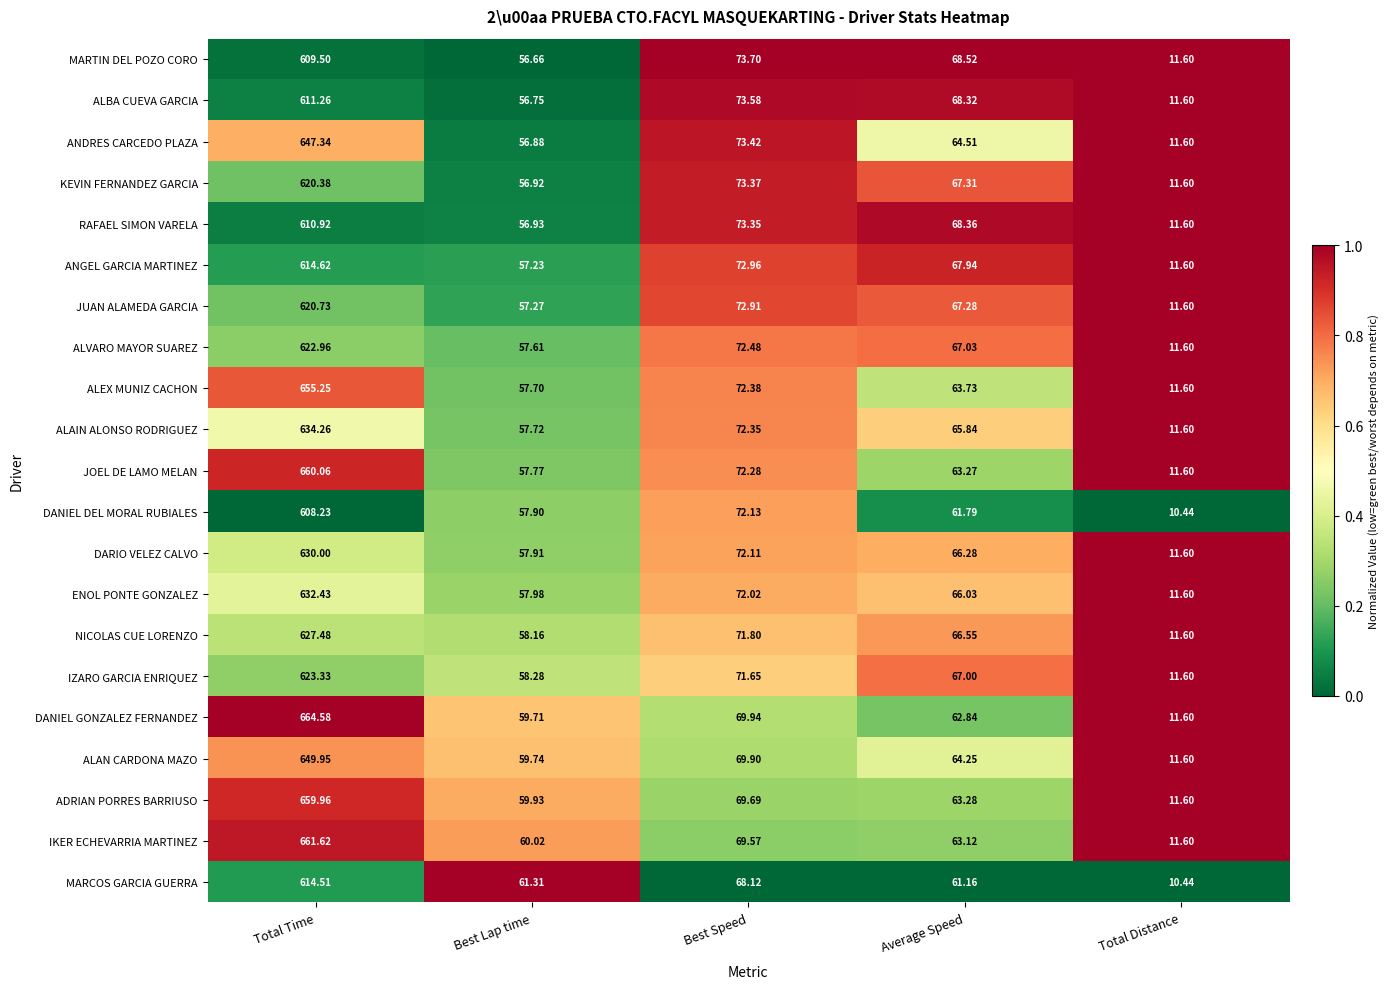

What is the total value across all series at Total Time?

13279.4